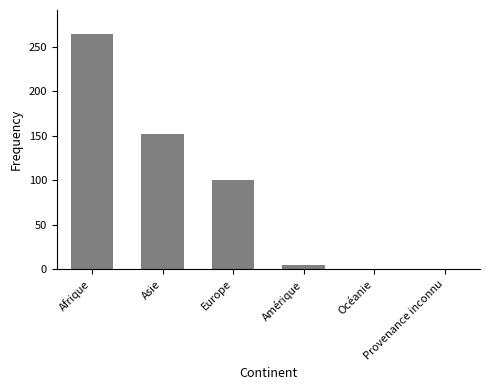

What is the maximum value shown in the chart?

265